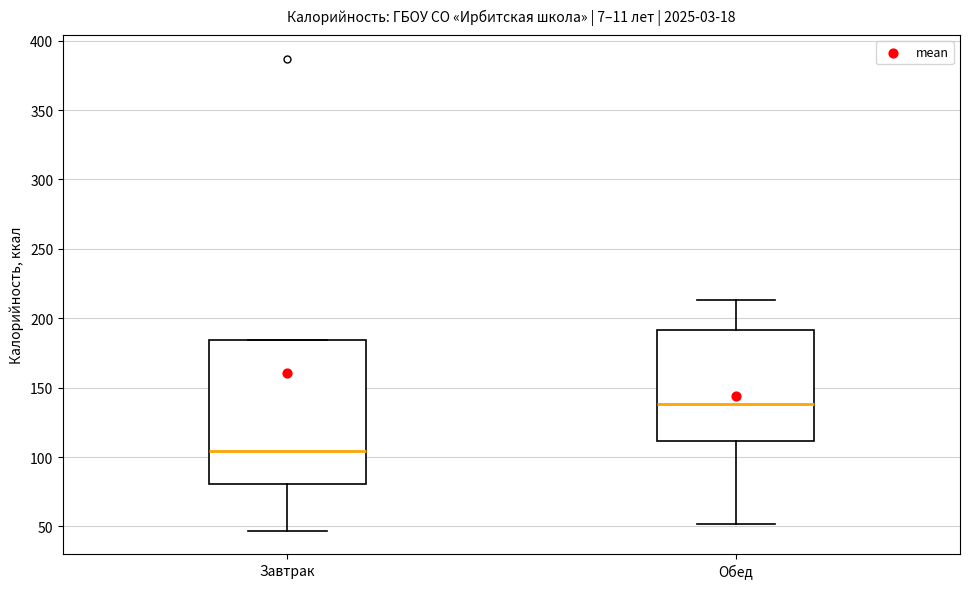

Which box's median line is the lowest?

Завтрак